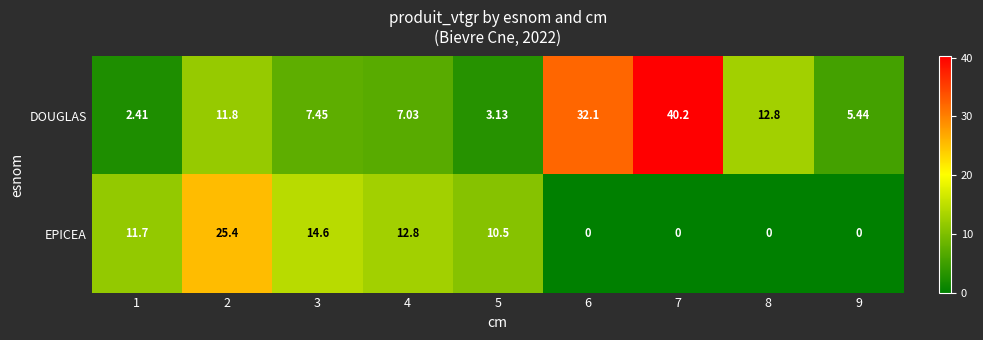

Rank the series by their average value, from highest to lowest.

DOUGLAS, EPICEA